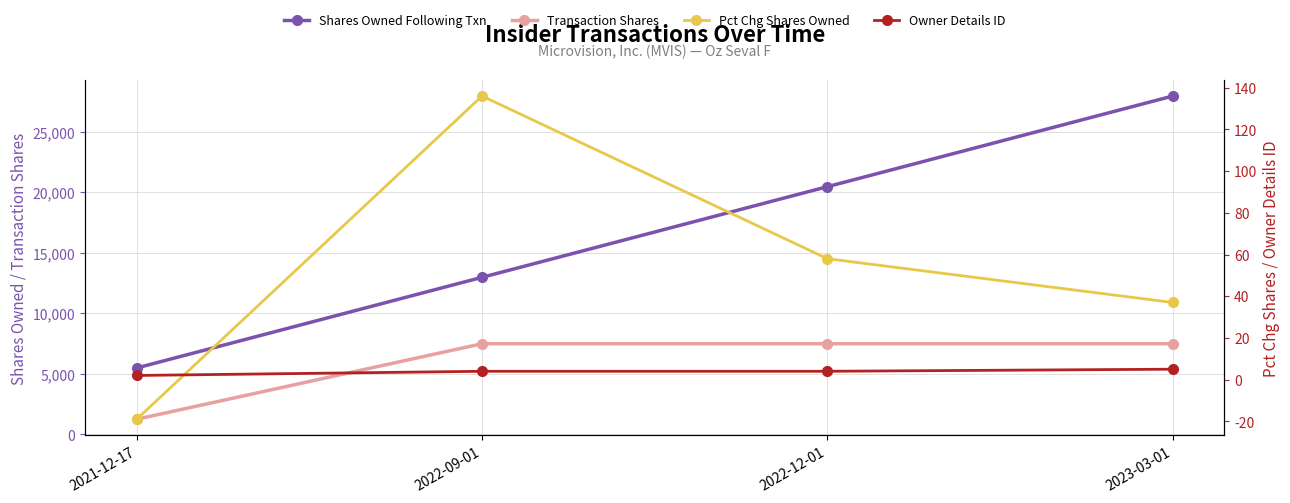

Rank the series by their maximum value, from lowest to highest.

rptOwnerDetailsId, pctchgSharesOwned, transactionShares, sharesOwnedFollowingTransaction